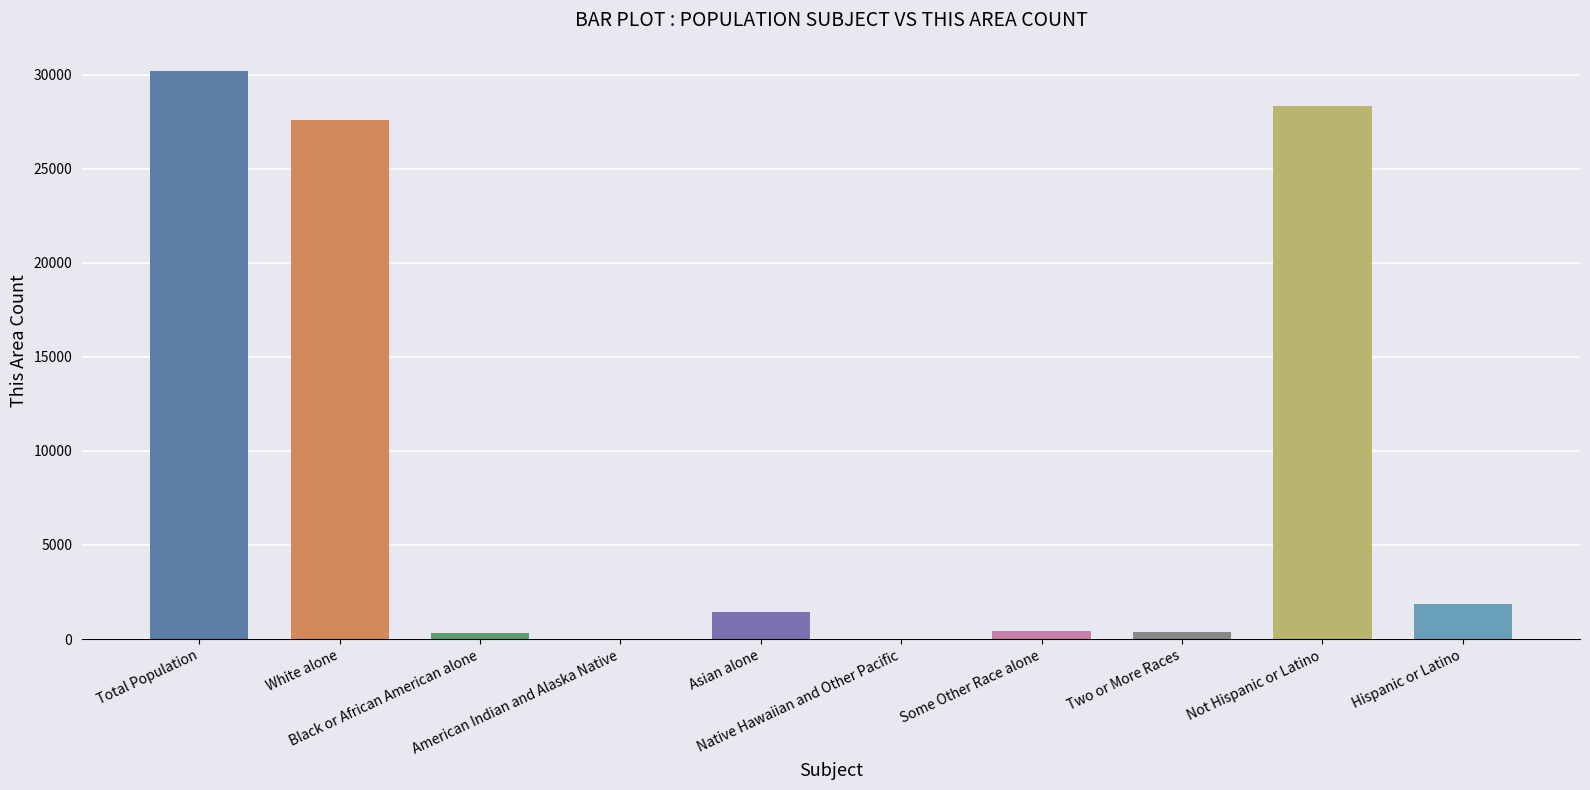

What is the maximum value shown in the chart?

30184